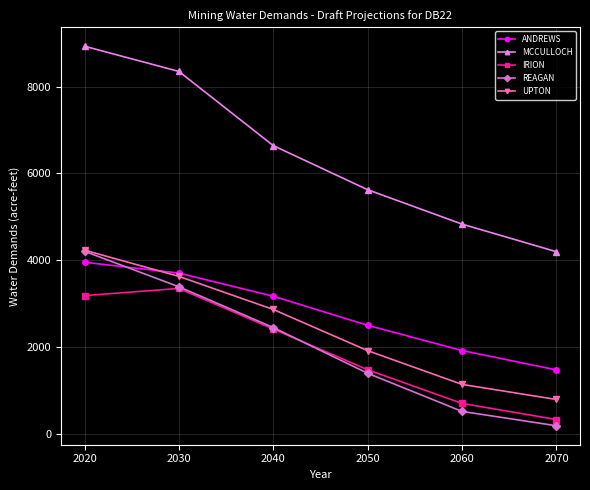

Between 2020 and 2060, which series saw the biggest shift?

MCCULLOCH